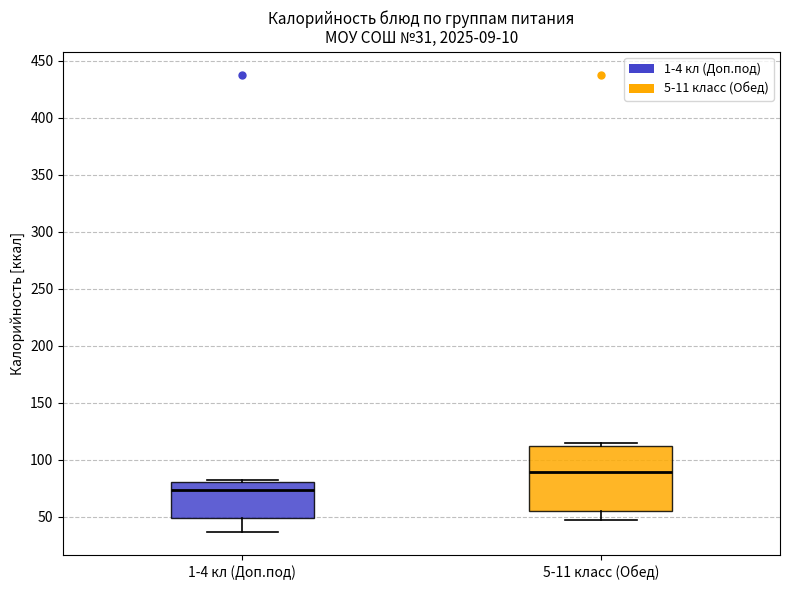

Comparing the boxes themselves (not the whiskers), which one is the tallest?

5-11 класс (Обед)